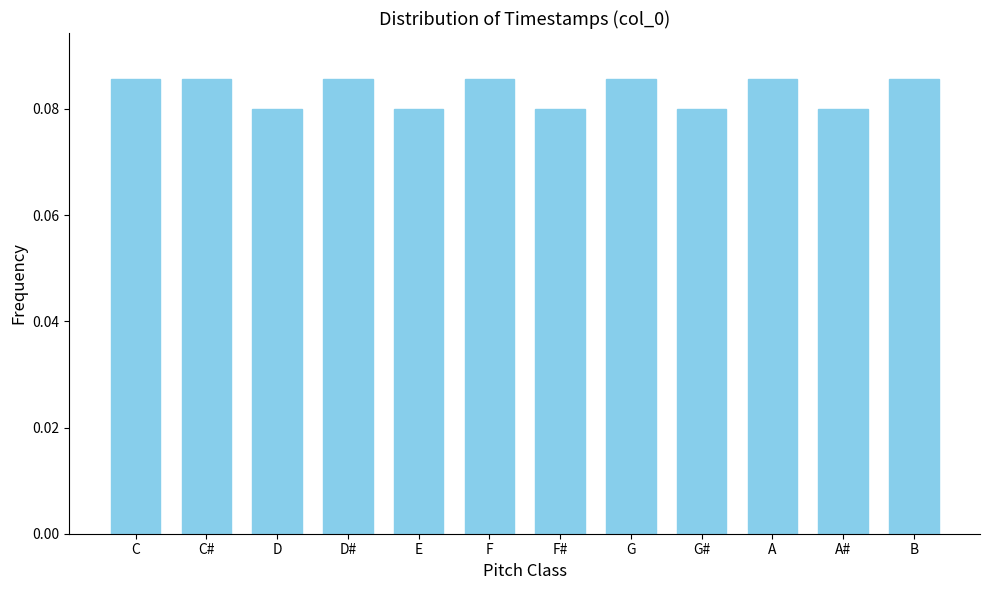

Count the values in the range 0 to 1.

12